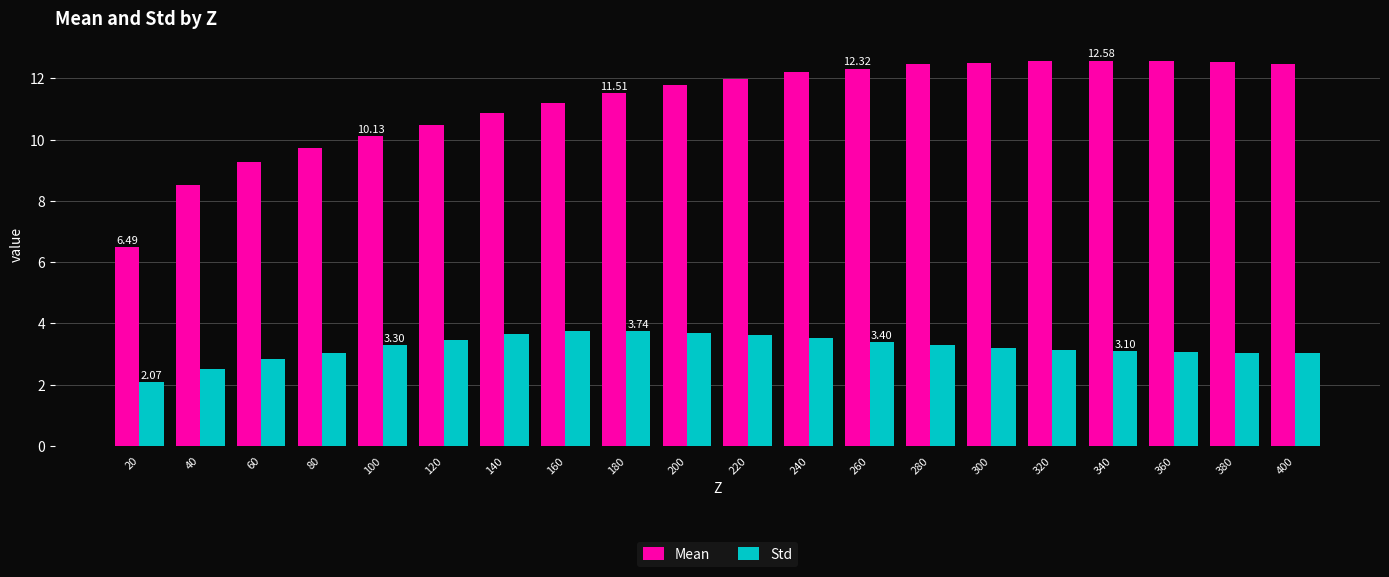

Which series has the largest total across all categories?

Mean